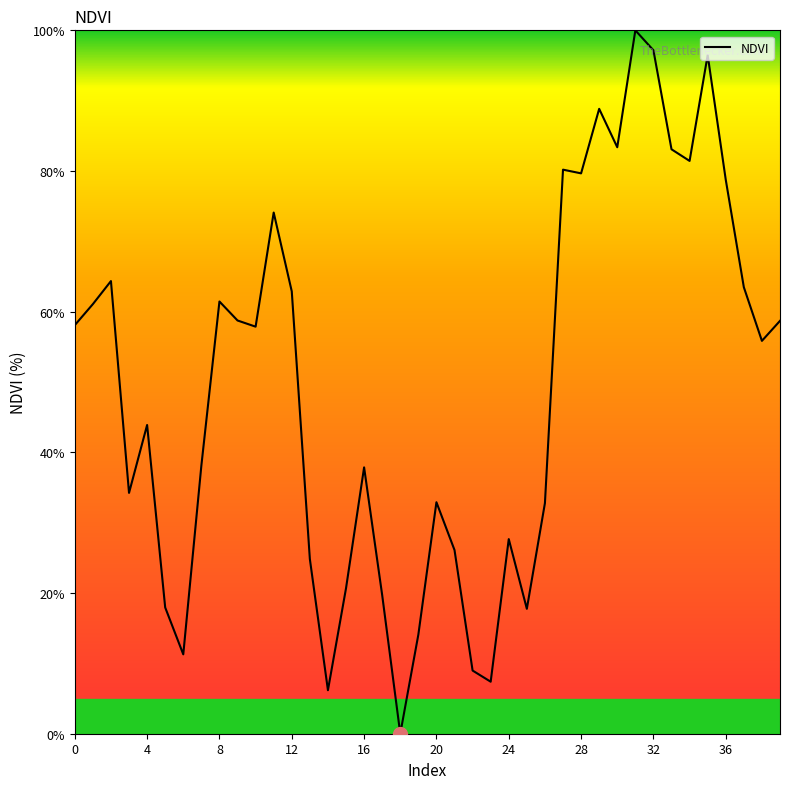

What is the greatest value displayed?

100.0